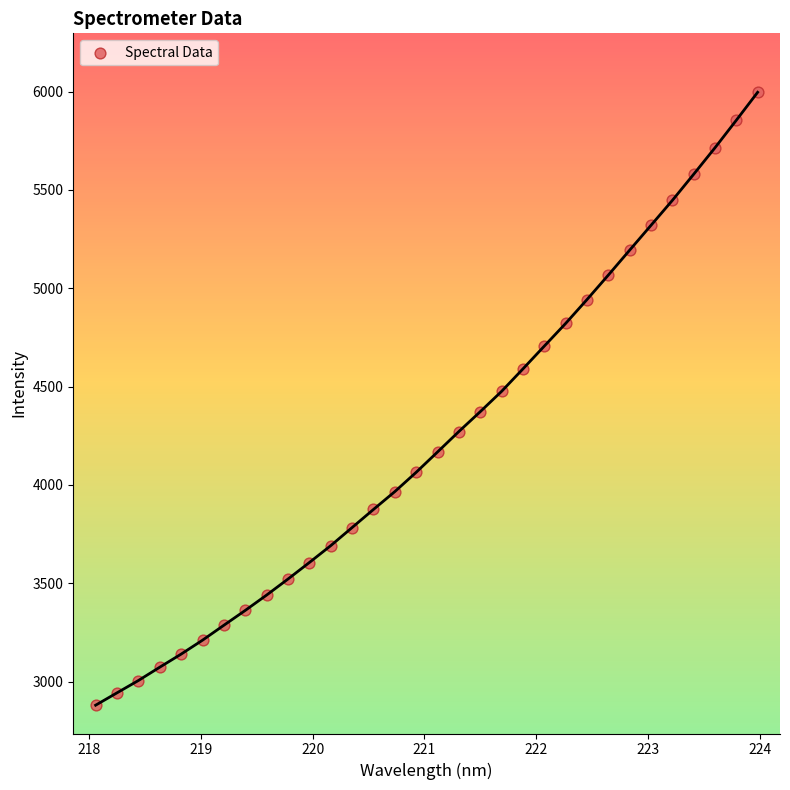

What is the range of X values (max minus min)?

5.9